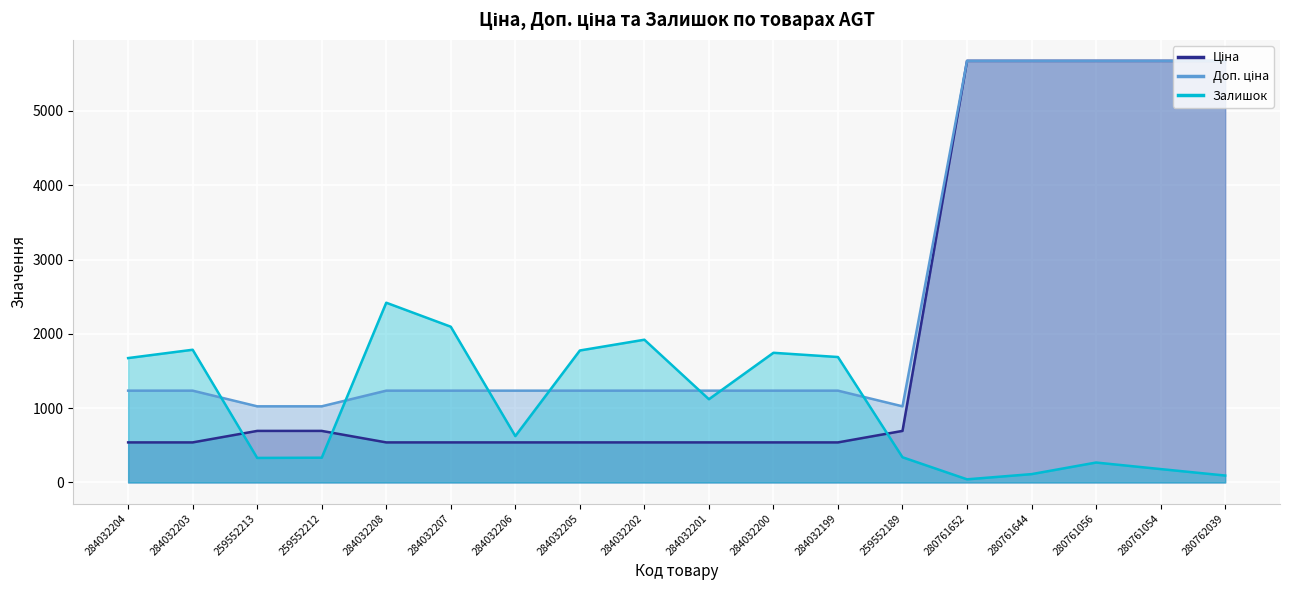

Reading left to right, list all the values displayed in this chart.

Ціна: 284032204=539.0	284032203=539.0	259552213=693.7	259552212=693.7	284032208=539.0	284032207=539.0	284032206=539.0	284032205=539.0	284032202=539.0	284032201=539.0	284032200=539.0	284032199=539.0	259552189=693.7	280761652=5673.8	280761644=5673.8	280761056=5673.8	280761054=5673.8	280762039=5673.8
Доп. ціна: 284032204=1235.4	284032203=1235.4	259552213=1024.6	259552212=1024.6	284032208=1235.4	284032207=1235.4	284032206=1235.4	284032205=1235.4	284032202=1235.4	284032201=1235.4	284032200=1235.4	284032199=1235.4	259552189=1024.6	280761652=5673.8	280761644=5673.8	280761056=5673.8	280761054=5673.8	280762039=5673.8
Залишок: 284032204=1674.0	284032203=1786.0	259552213=330.0	259552212=333.0	284032208=2419.0	284032207=2096.0	284032206=624.0	284032205=1776.0	284032202=1921.0	284032201=1120.0	284032200=1745.0	284032199=1688.0	259552189=339.0	280761652=42.0	280761644=112.0	280761056=268.0	280761054=180.0	280762039=93.0